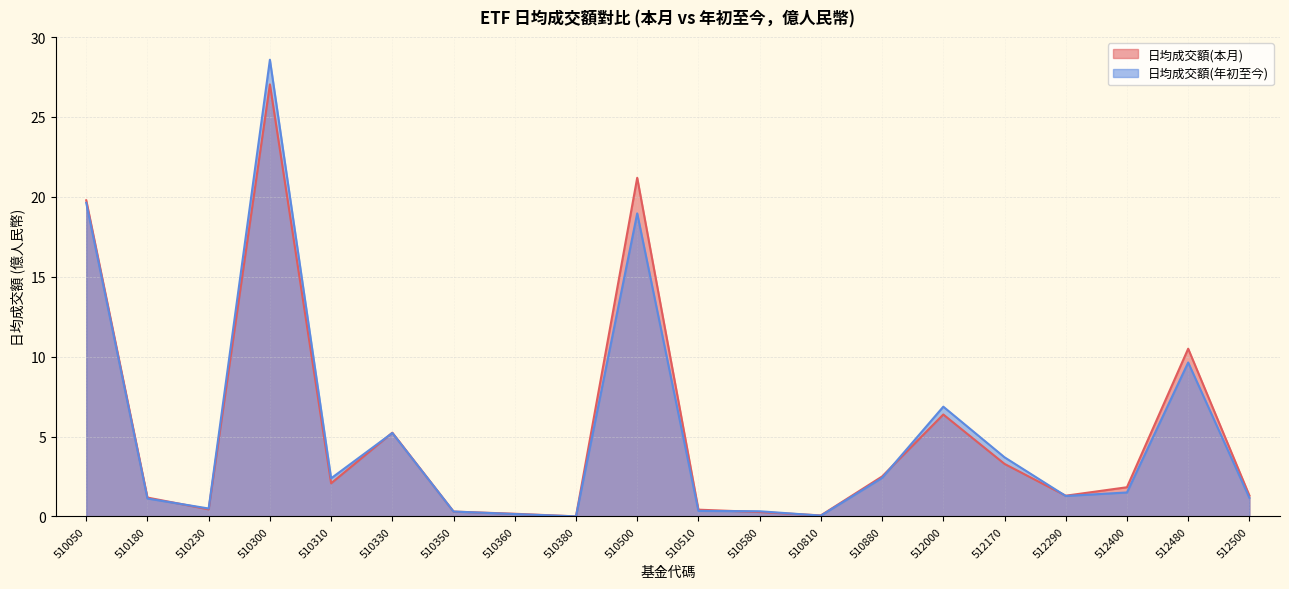

What are all the series names shown in the legend?

日均成交額(本月), 日均成交額(年初至今)